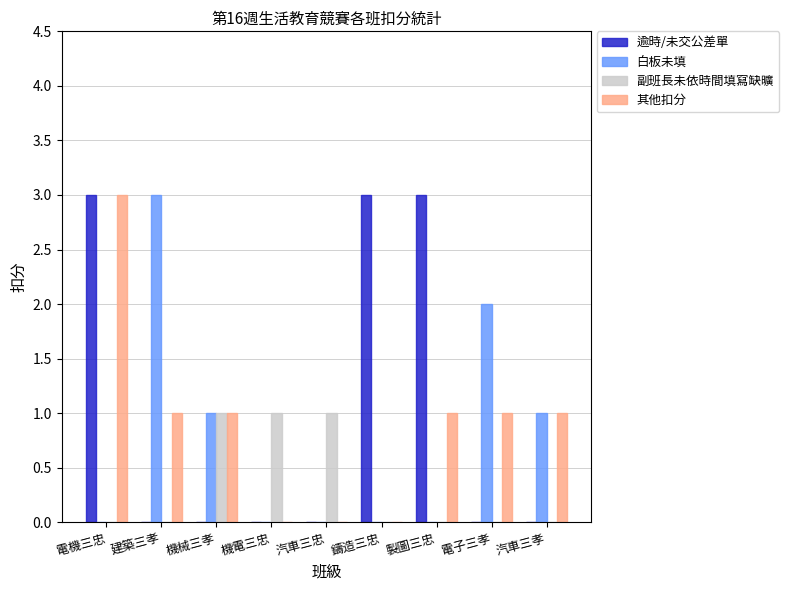

Reading right to left, list all the values displayed in this chart.

逾時/未交公差單: 汽車三孝=0	電子三孝=0	製圖三忠=3	鑄造三忠=3	汽車三忠=0	機電三忠=0	機械三孝=0	建築三孝=0	電機三忠=3
白板未填: 汽車三孝=1	電子三孝=2	製圖三忠=0	鑄造三忠=0	汽車三忠=0	機電三忠=0	機械三孝=1	建築三孝=3	電機三忠=0
副班長未依時間填寫缺曠: 汽車三孝=0	電子三孝=0	製圖三忠=0	鑄造三忠=0	汽車三忠=1	機電三忠=1	機械三孝=1	建築三孝=0	電機三忠=0
其他扣分: 汽車三孝=1	電子三孝=1	製圖三忠=1	鑄造三忠=0	汽車三忠=0	機電三忠=0	機械三孝=1	建築三孝=1	電機三忠=3